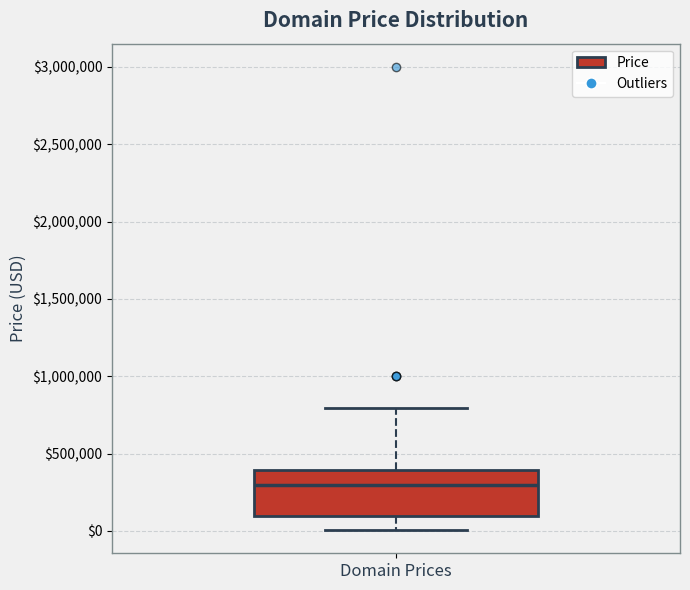

Transcribe this box plot: give where the median line is, the range the box spans, and where the two whiskers end, as read against the y-axis. The values are not printed on the chart, so give them approximately, as read against the axis.

median 300000, box 100000 to 400000, whiskers 0 to 800000